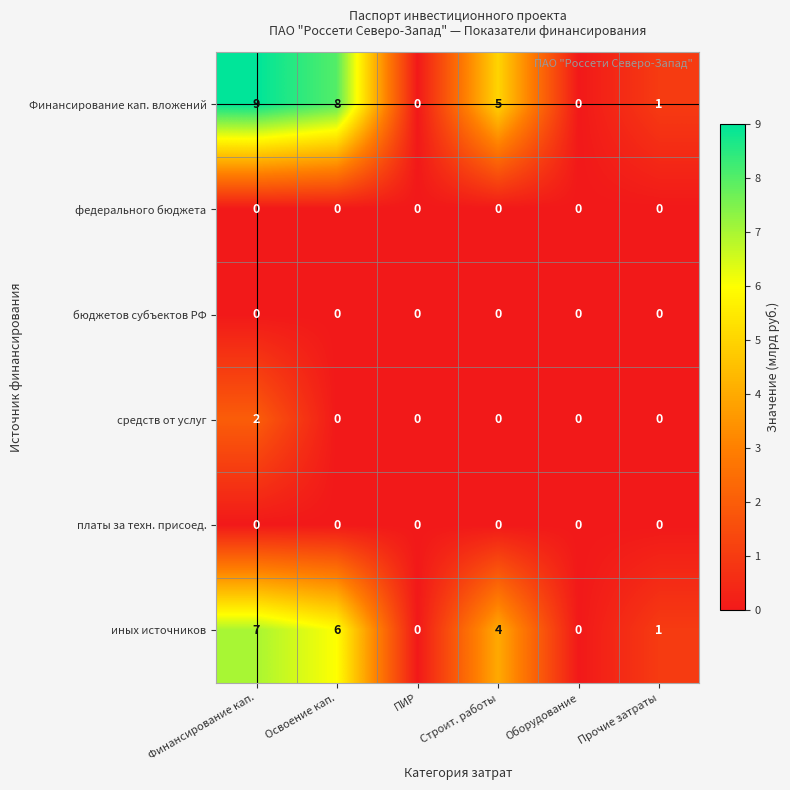

What is the maximum value shown in the chart?

9